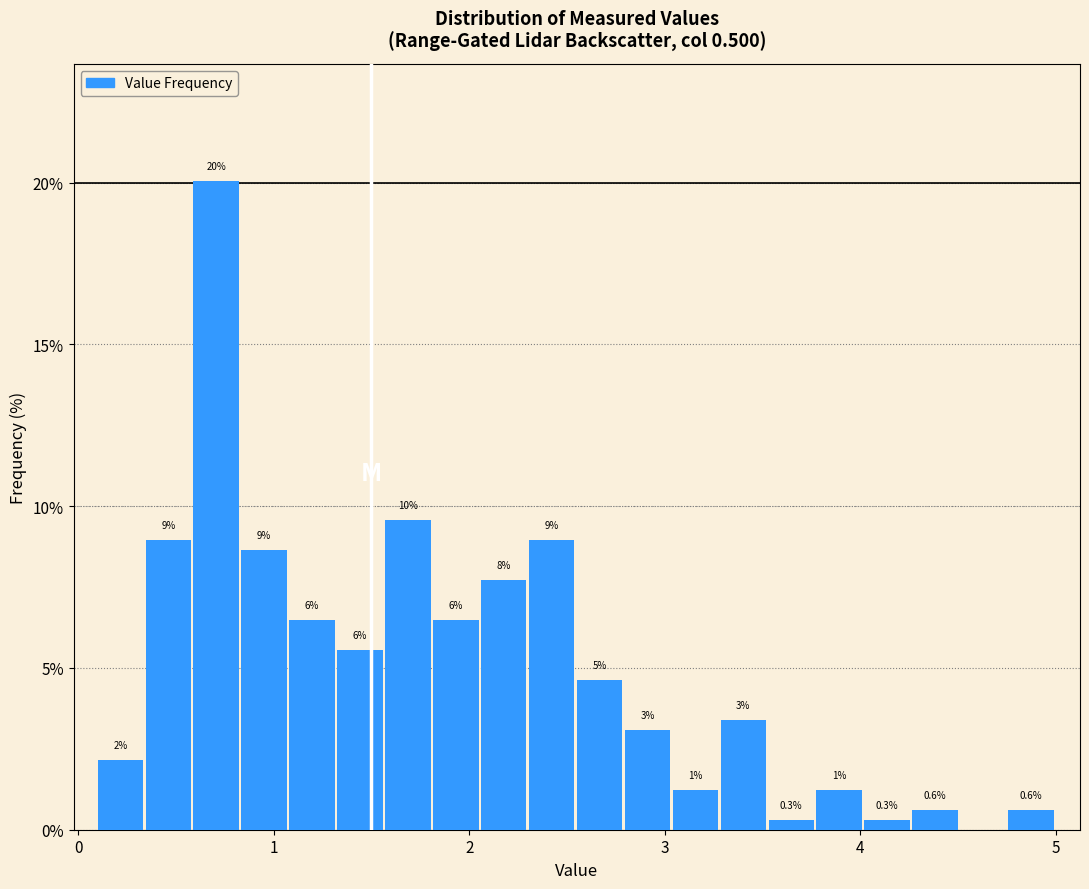

Read against the x-axis, roughly where is the centre of the tallest bar?

0.7